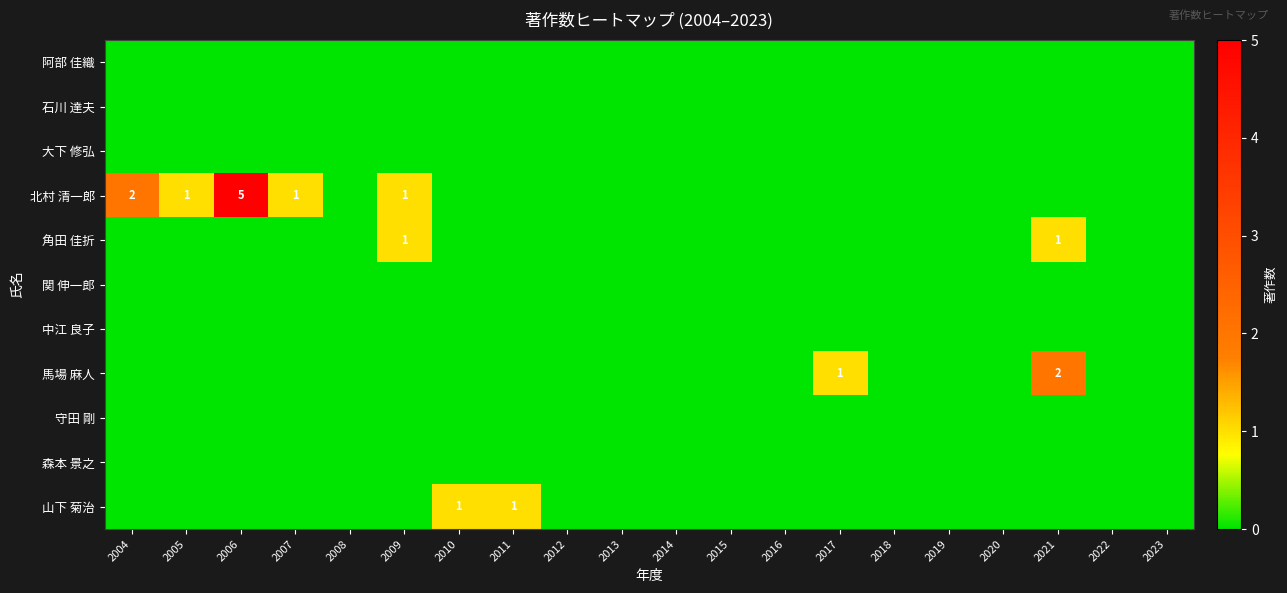

True or false: 角田 佳折 has a value of 1 at 2021.

True